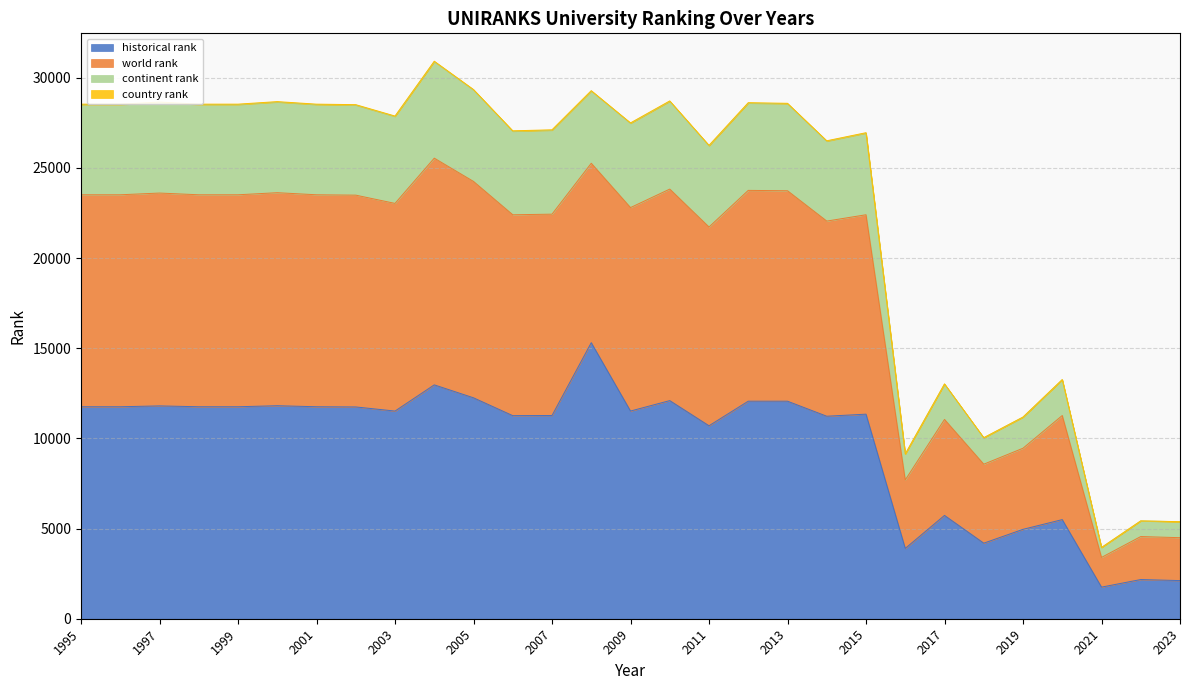

True or false: country rank and historical rank cross at least once.

False